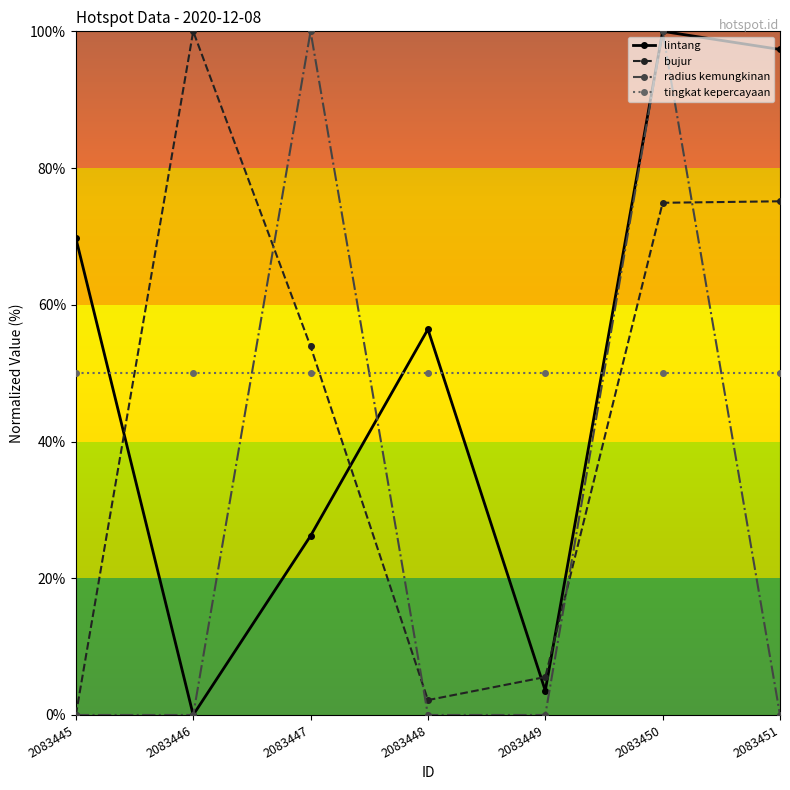

Rank the categories by lintang value from lowest to highest.

2083446, 2083449, 2083447, 2083448, 2083445, 2083451, 2083450